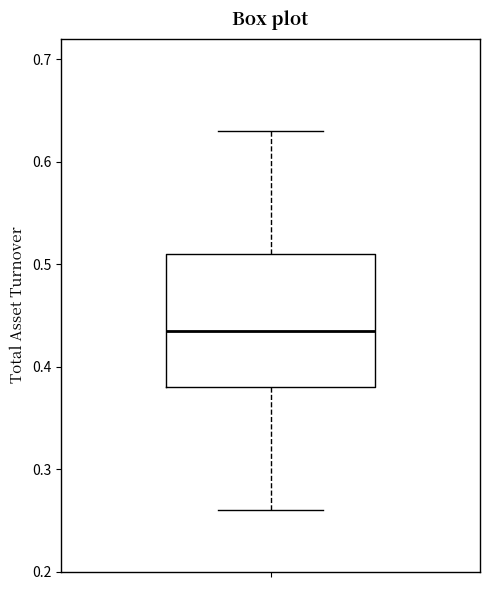

Transcribe this box plot: give where the median line is, the range the box spans, and where the two whiskers end, as read against the y-axis. The values are not printed on the chart, so give them approximately, as read against the axis.

median 0.44, box 0.38 to 0.51, whiskers 0.26 to 0.63